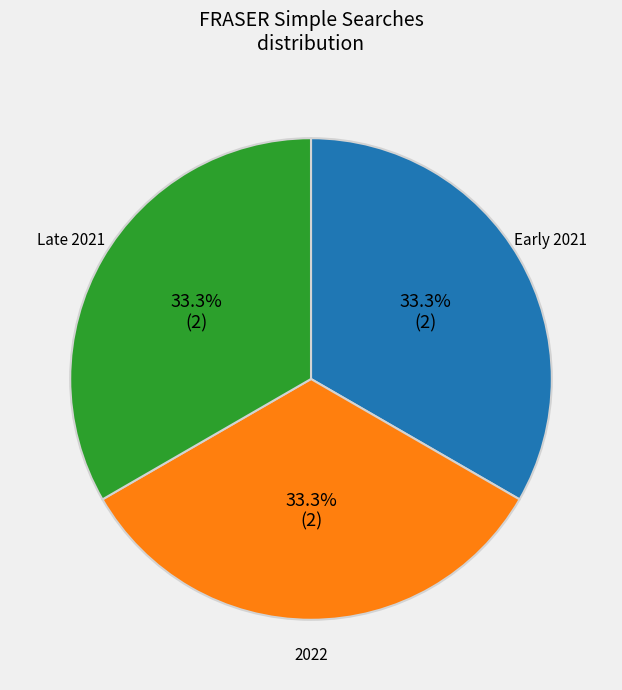

Is there a majority slice in this chart?

No